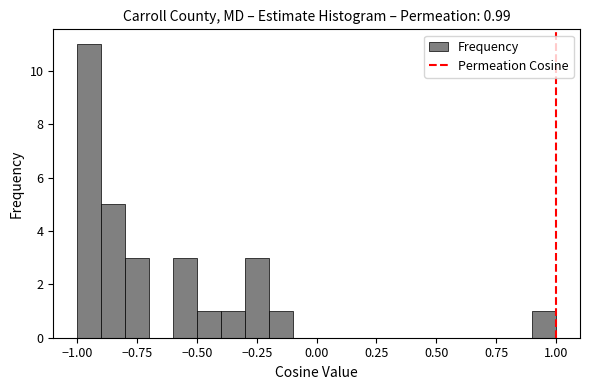

Read against the x-axis, roughly where is the centre of the tallest bar?

-0.95